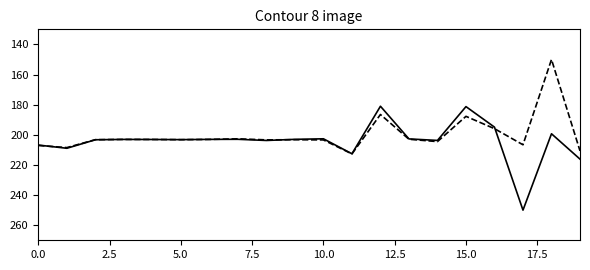

What is the greatest value displayed?

250.0